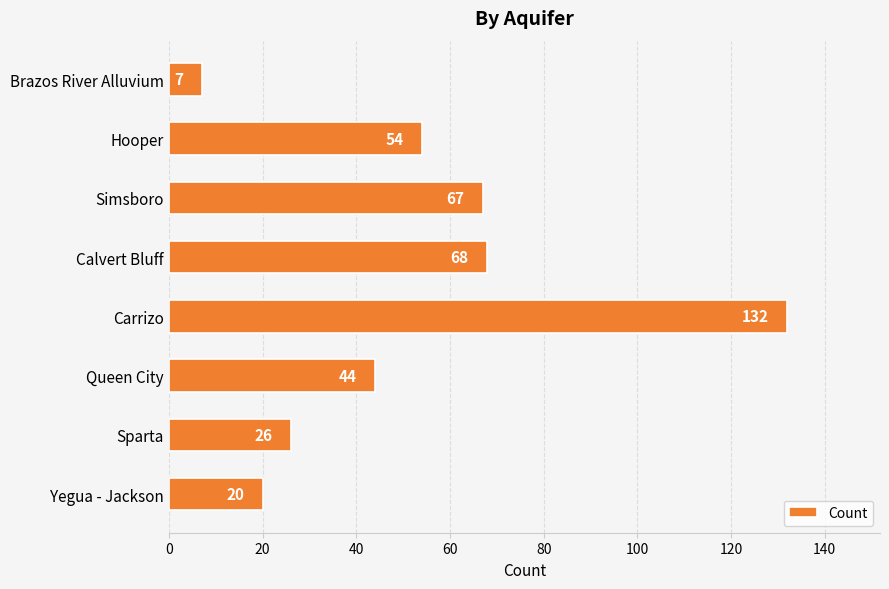

Between Brazos River Alluvium and Carrizo, which is larger?

Carrizo